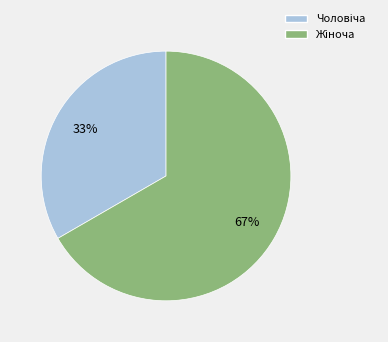

To the nearest percent, what is the average slice percentage?

50%